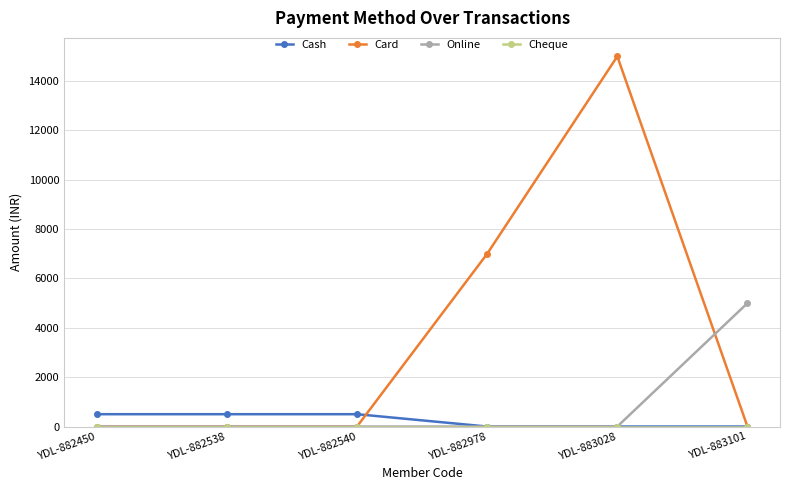

Between YDL-882450 and YDL-883101, which series saw the biggest shift?

Online